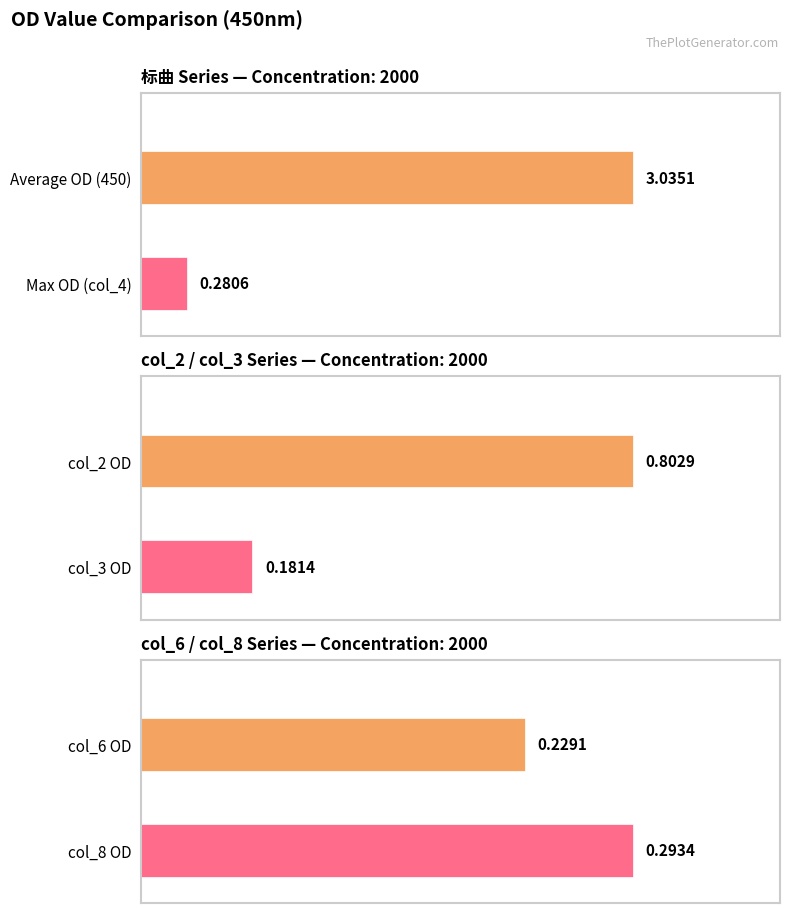

Is it true that col_4 equals 0.4 at 0?

False